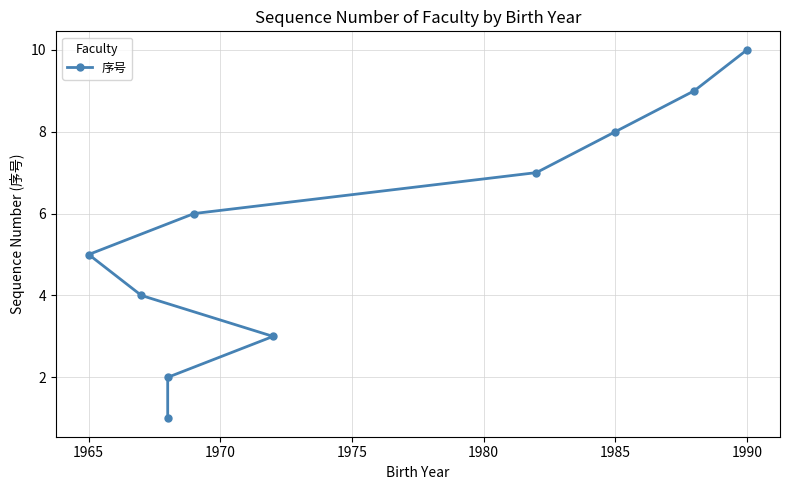

How many lines are shown in the chart?

1